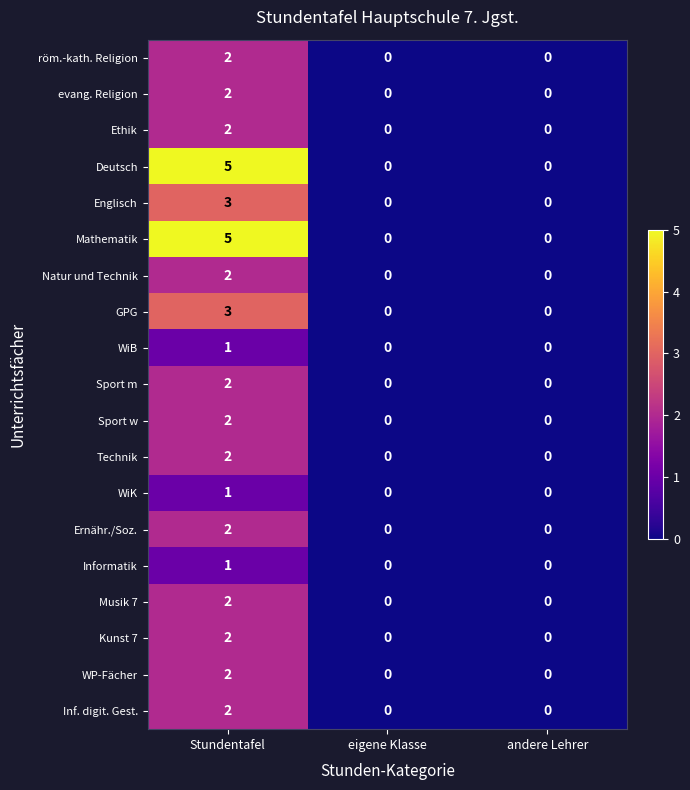

Count the WiB values in the range 0 to 1.

3